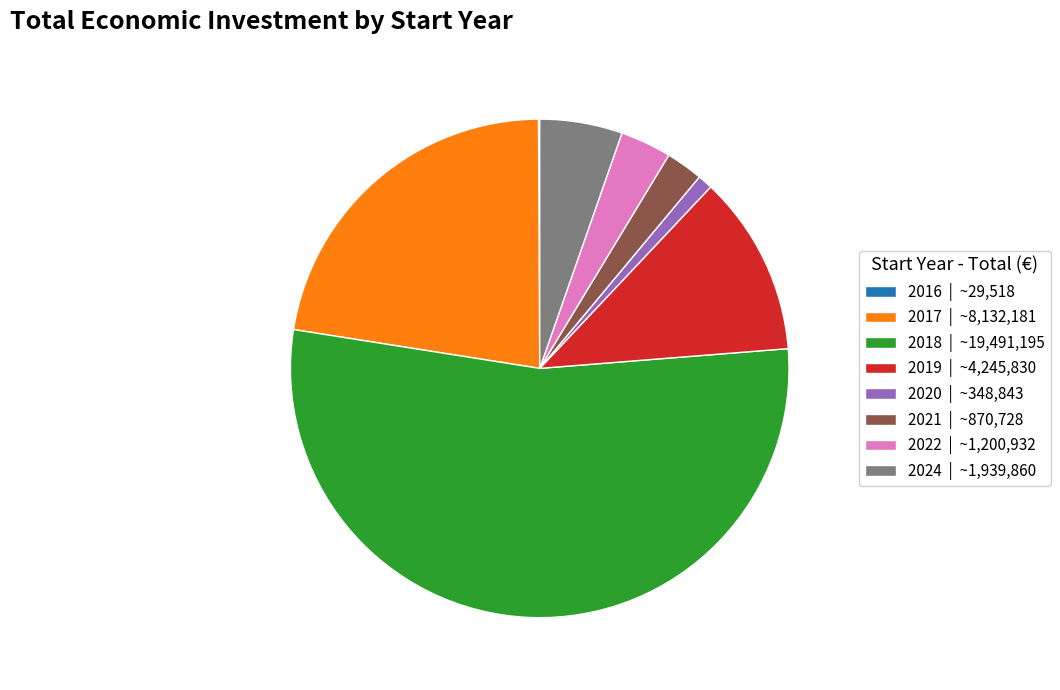

Is there any slice that represents more than half of the pie?

Yes